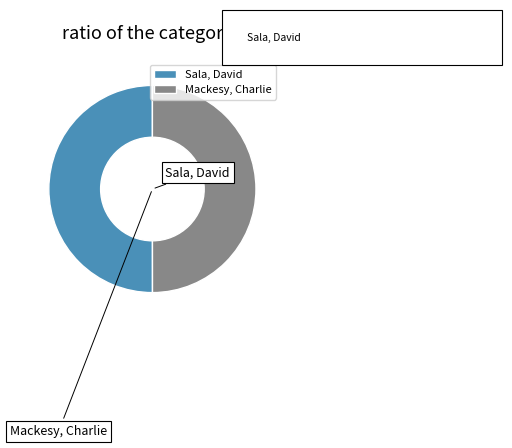

To the nearest percent, what percentage of the pie is Sala, David?

50%